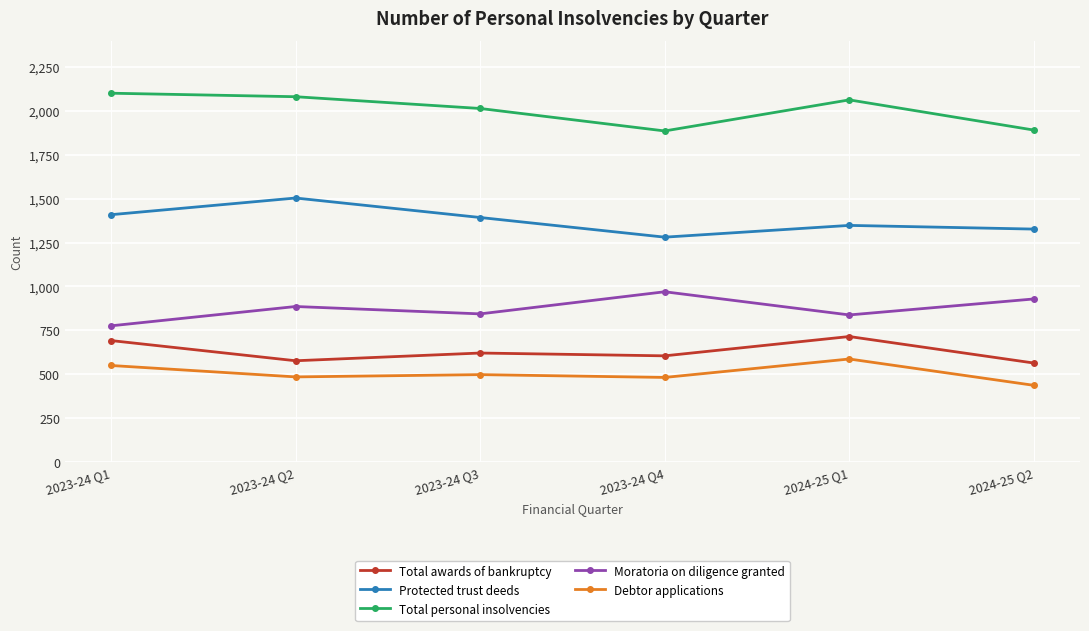

What is the lowest value of the Debtor applications series?

437